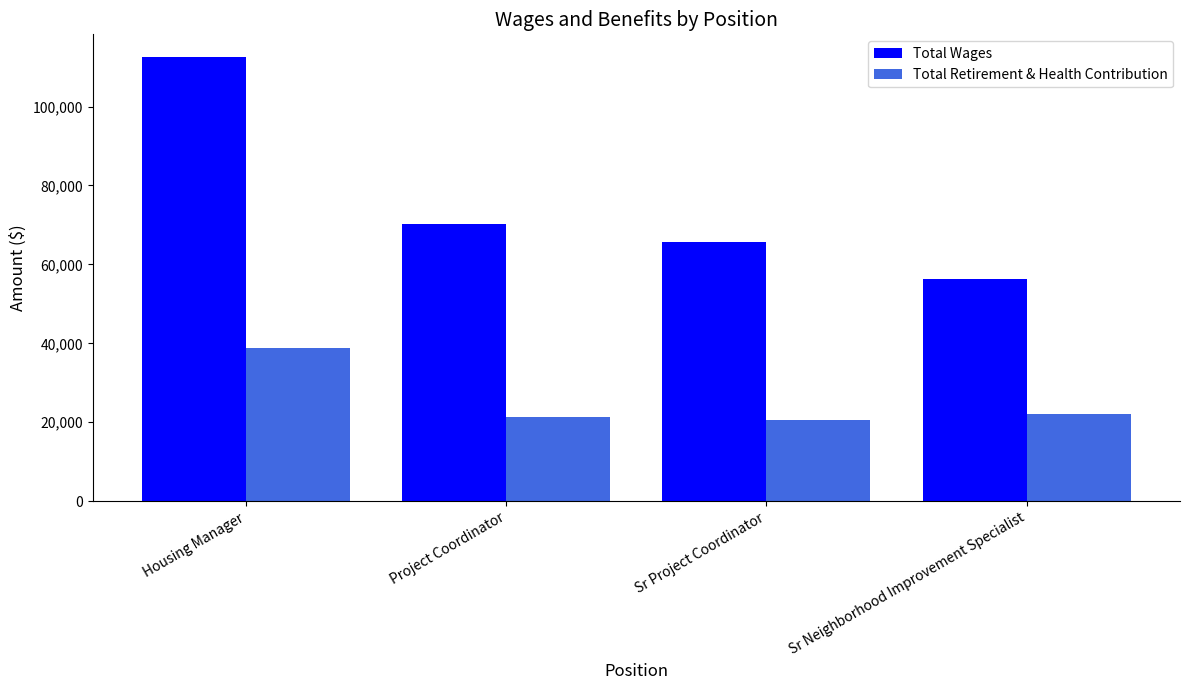

Reading right to left, extract all data points from this chart.

Total Wages: Sr Neighborhood Improvement Specialist=56269	Sr Project Coordinator=65555	Project Coordinator=70332	Housing Manager=112665
Total Retirement & Health Contribution: Sr Neighborhood Improvement Specialist=22033	Sr Project Coordinator=20539	Project Coordinator=21359	Housing Manager=38930